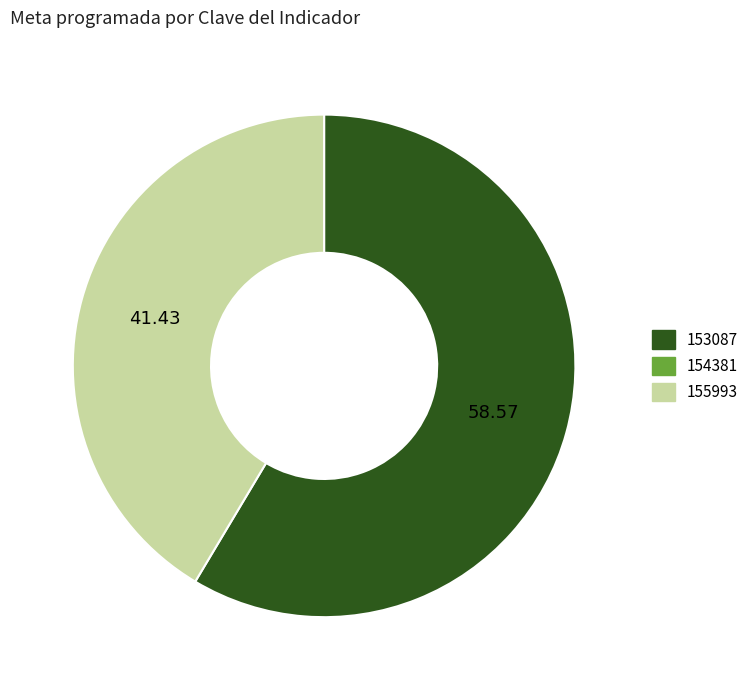

Is there any slice that represents more than half of the pie?

Yes